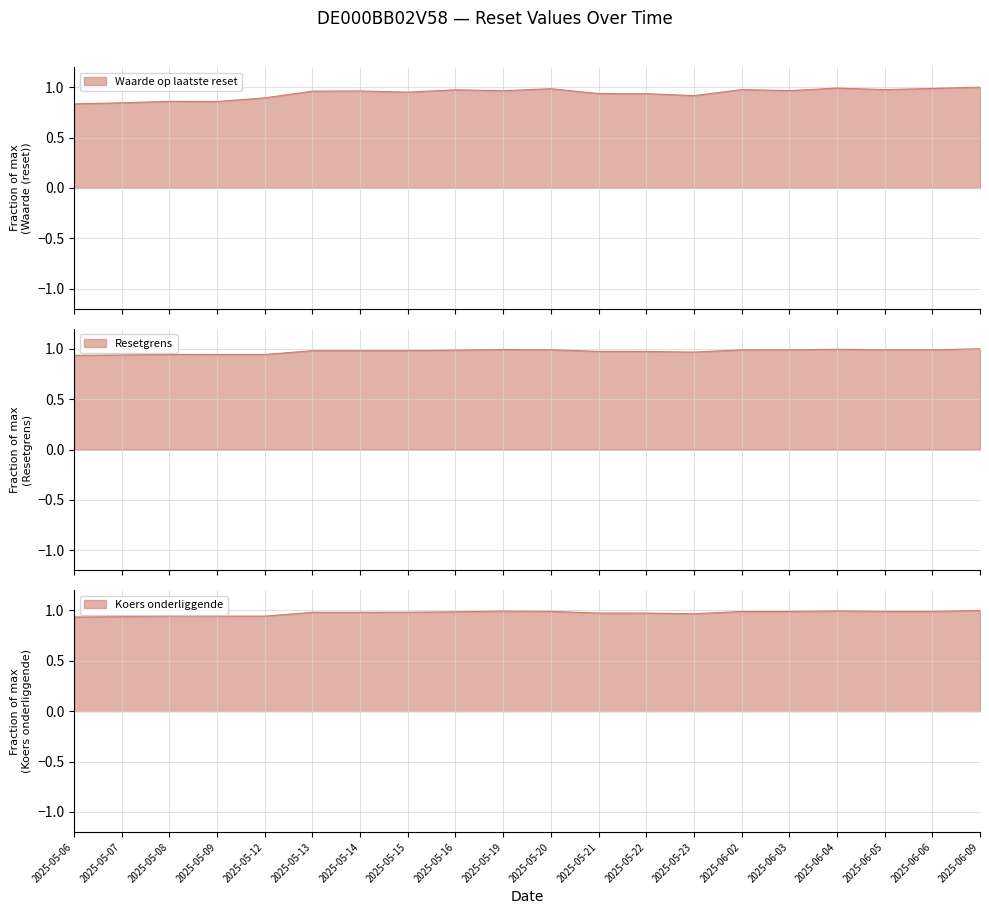

True or false: Koers onderliggende and Waarde op laatste reset cross at least once.

False